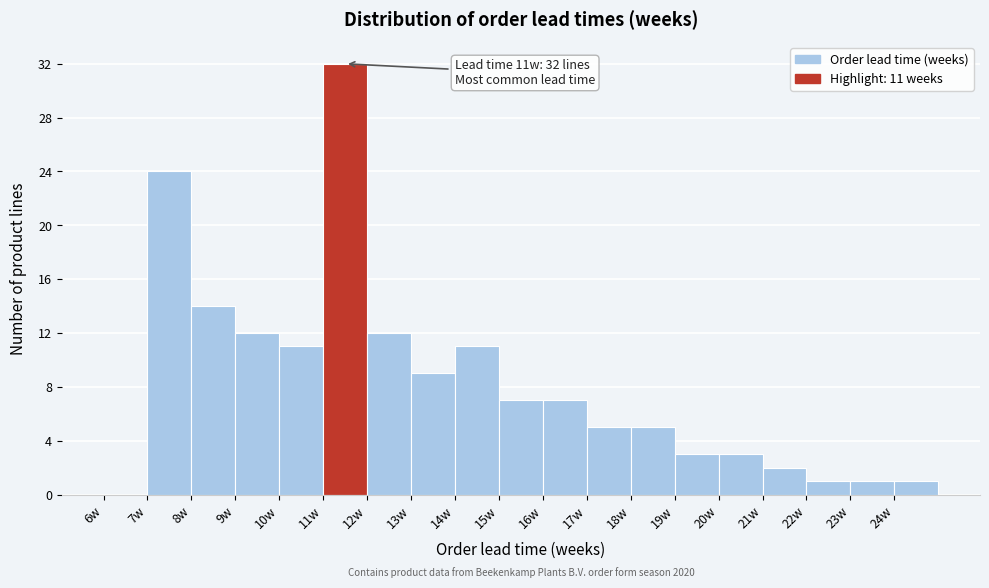

Over which range of the x-axis is the bar tallest?

11 to 12